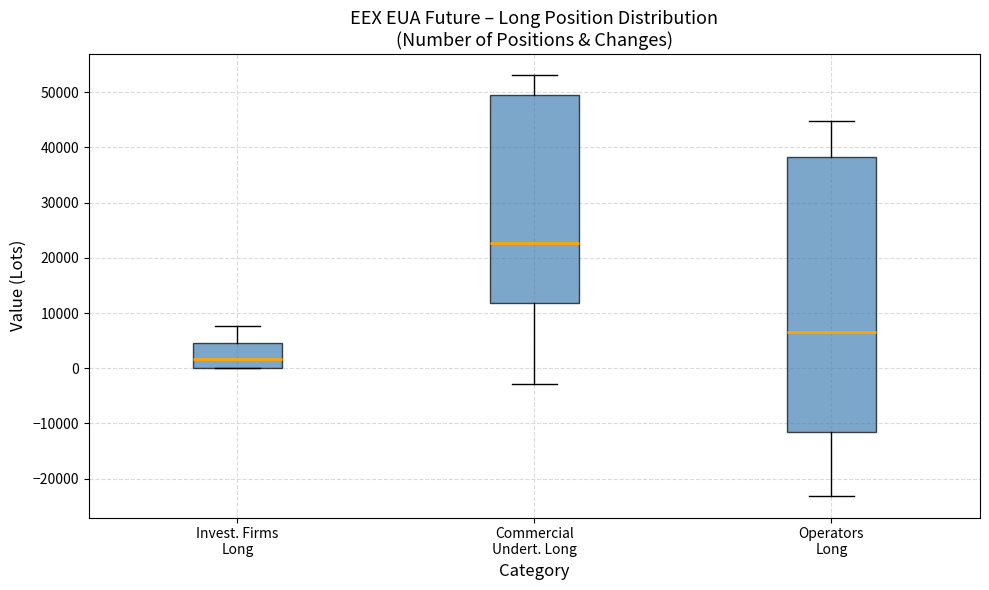

Which box's median line is the highest?

Commercial Undert. Long